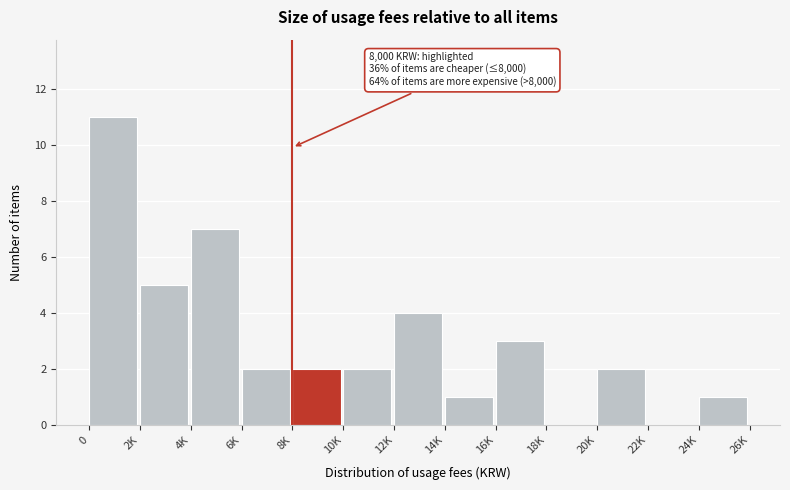

Reading left to right, extract all data points from this chart.

0=11	2K=5	4K=7	6K=2	8K=2	10K=2	12K=4	14K=1	16K=3	18K=0	20K=2	22K=0	24K=1